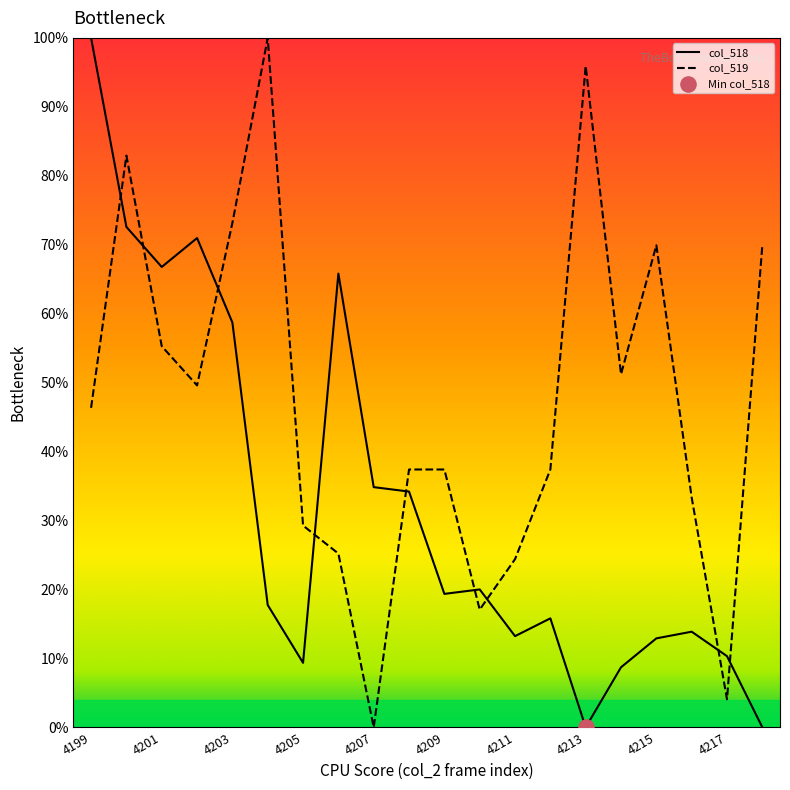

Which series has the largest total across all categories?

col_519